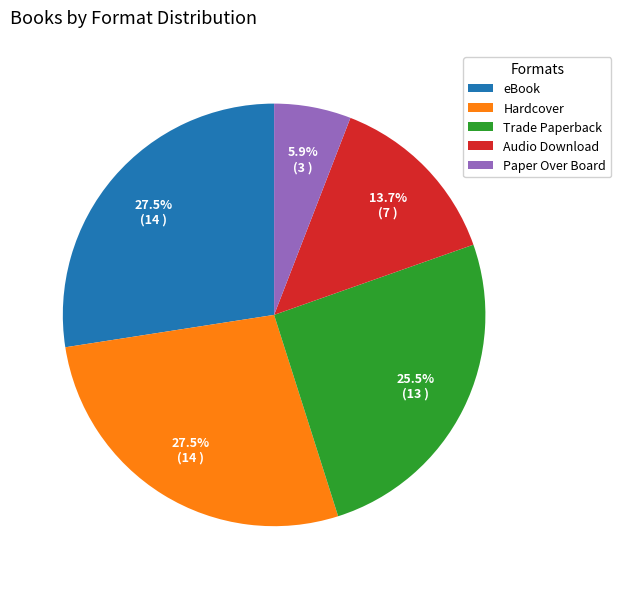

Count the number of slices in the pie.

5